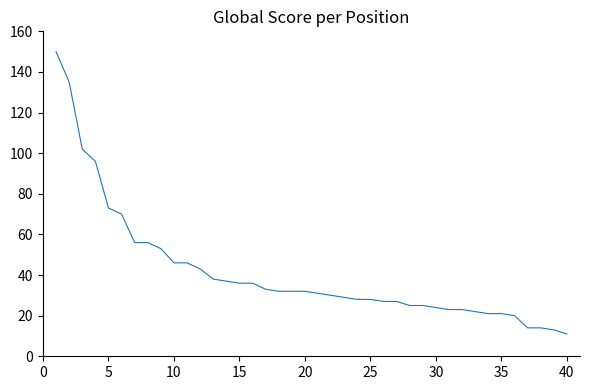

What is the maximum value shown in the chart?

150